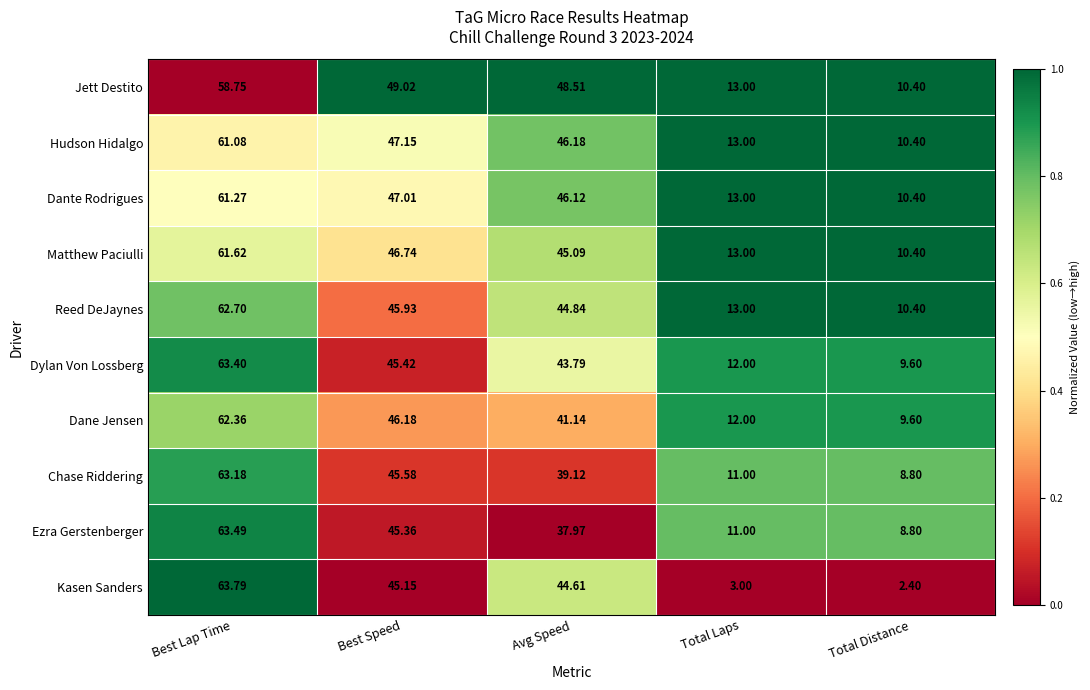

Which category has the highest value across all series?

Best Lap Time